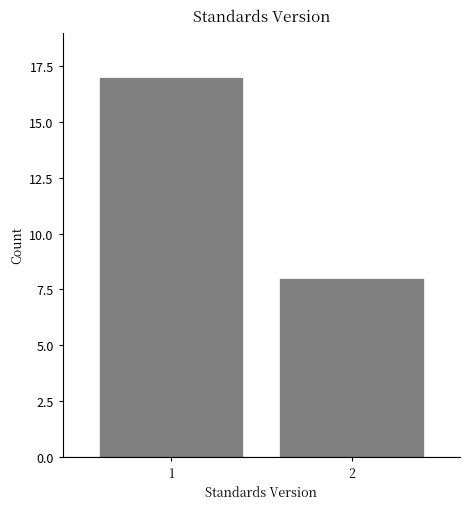

Reading right to left, list all the values displayed in this chart.

2=8	1=17